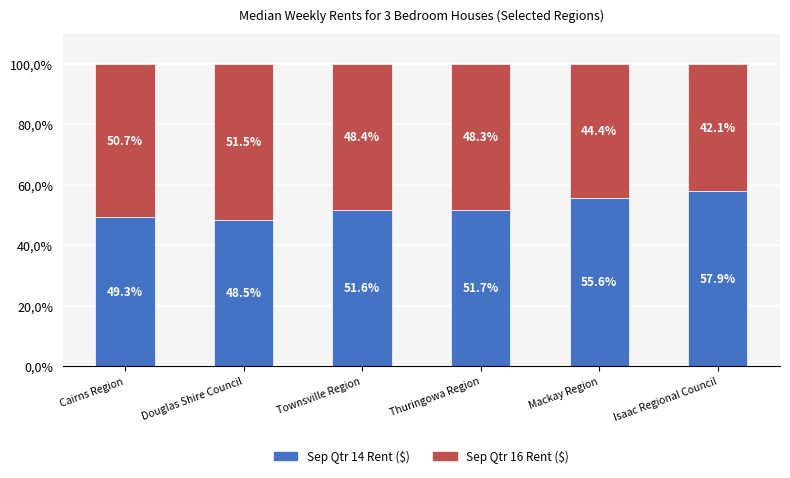

Are the bars horizontal?

No